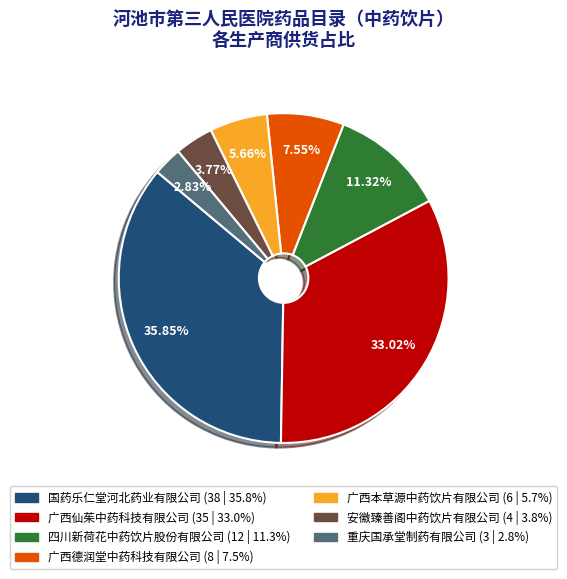

Does 安徽臻善阁中药饮片有限公司 account for over 50% of the chart?

No